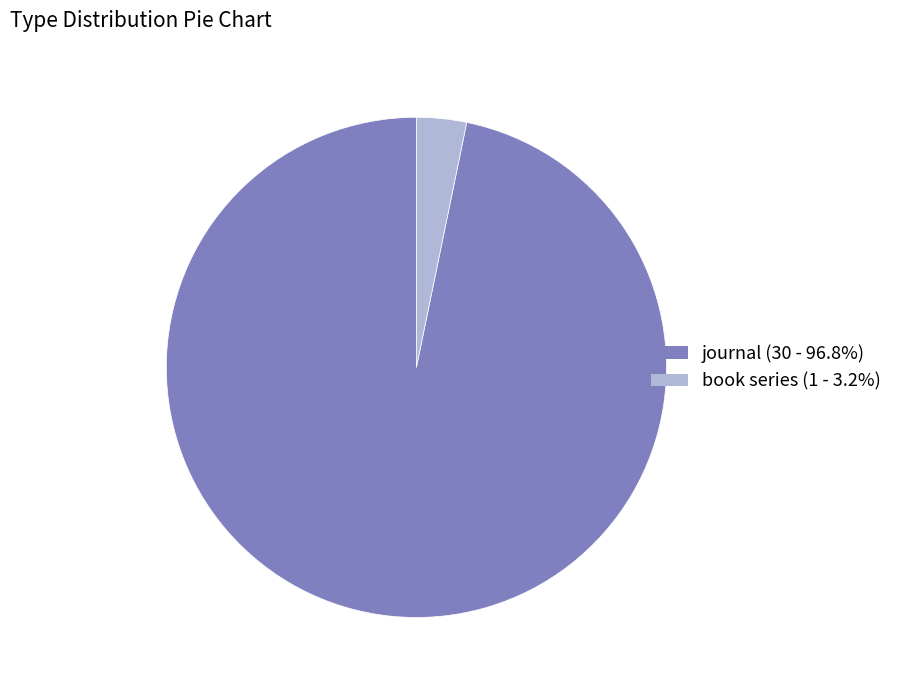

Between journal and book series, which is larger?

journal